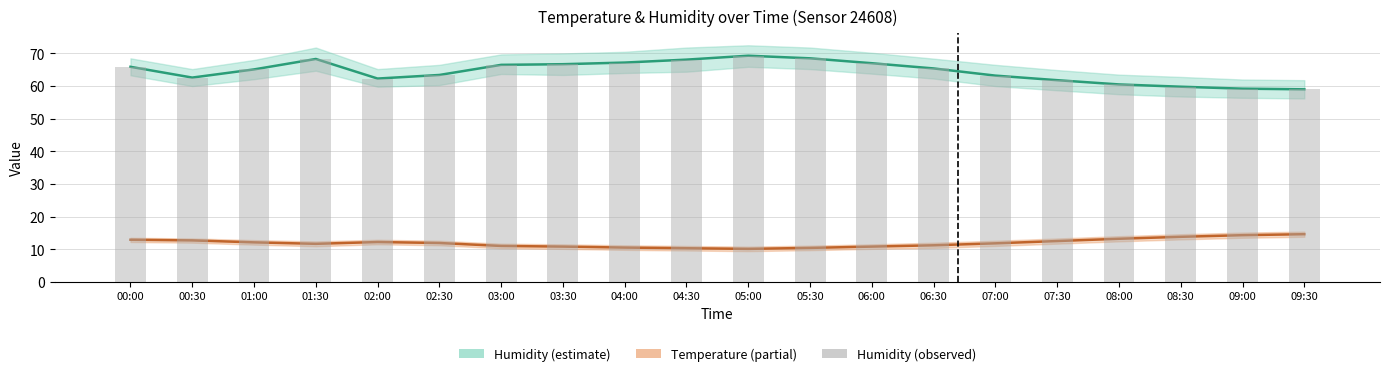

The temperature series shows 10.8 at 06:00. True or false?

True